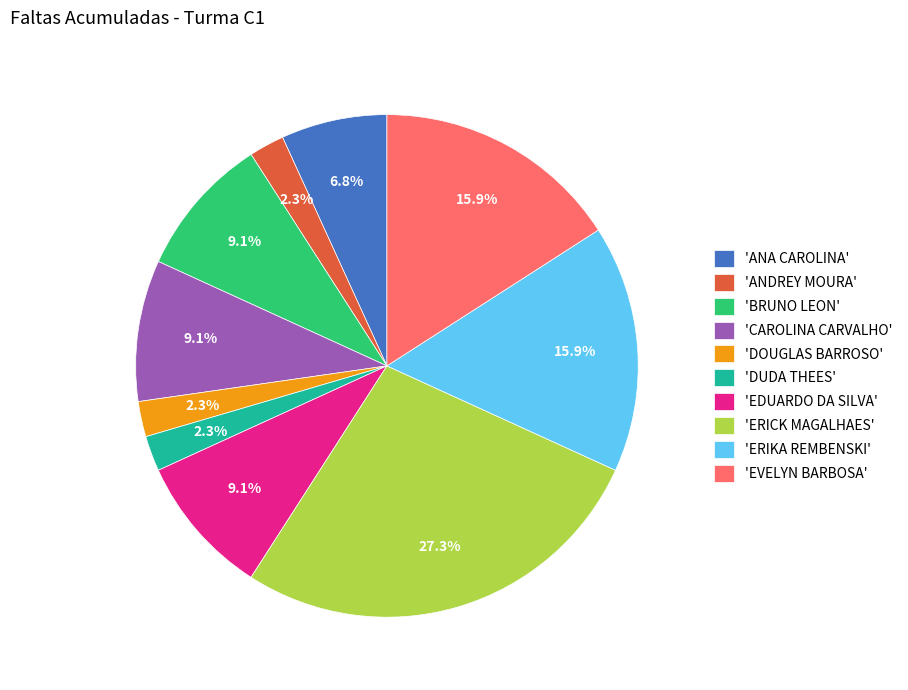

Which slice is the largest?

'ERICK MAGALHAES'